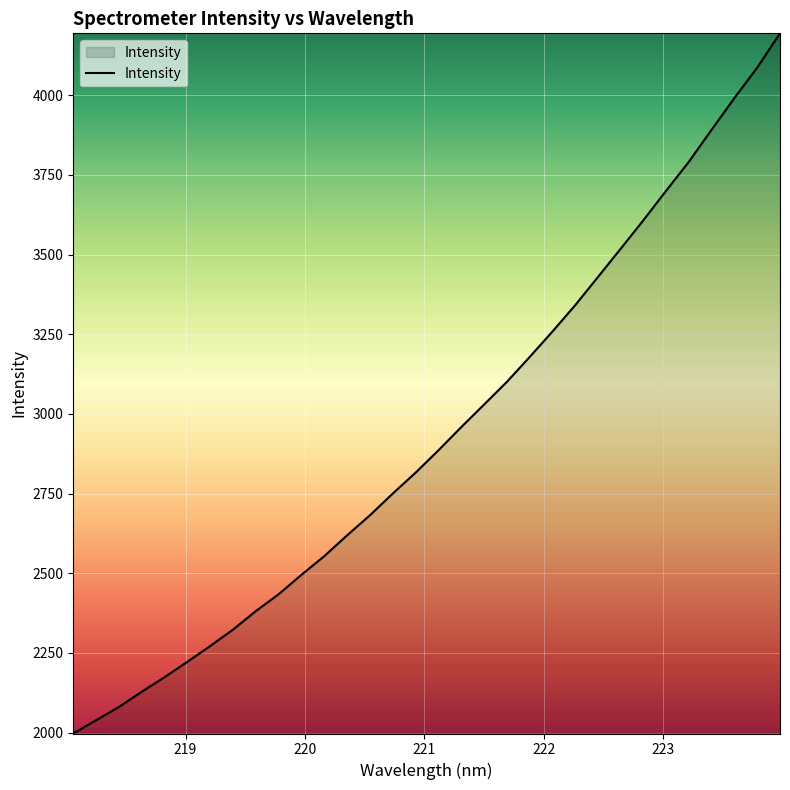

Does the chart have visible grid lines?

Yes